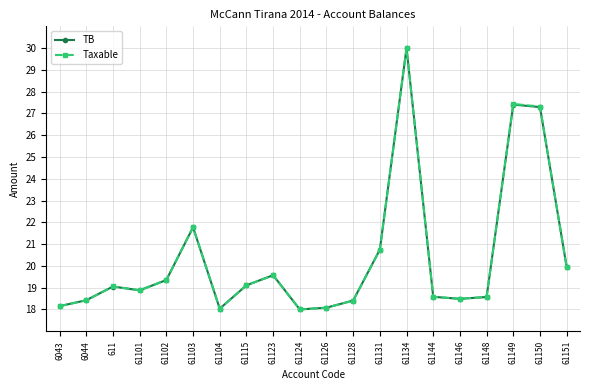

Is it true that TB equals 11.7 at 61151?

False